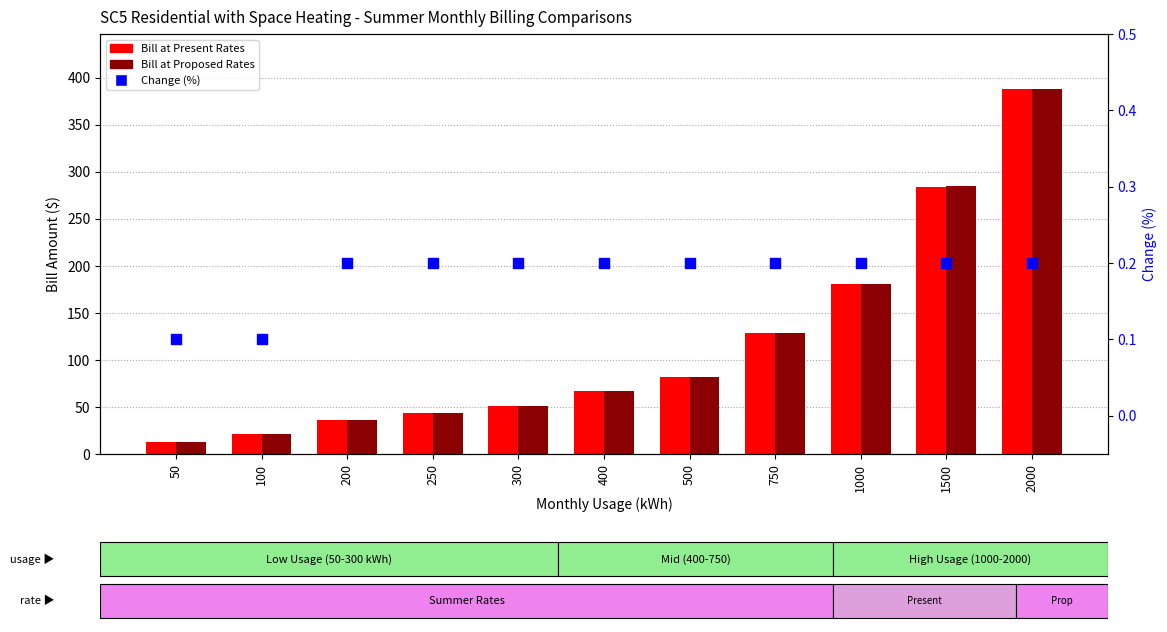

What are all the series names shown in the legend?

Bill at Present Rates, Bill at Proposed Rates, Change (%)